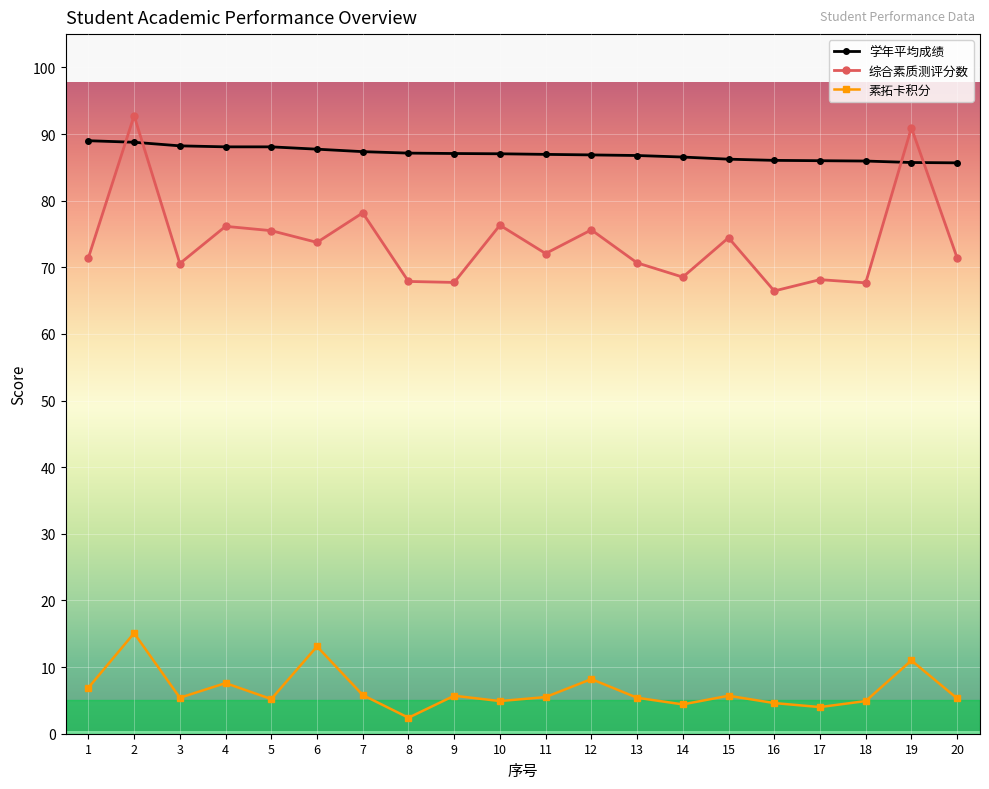

True or false: 学年平均成绩 and 素拓卡积分 cross at least once.

False